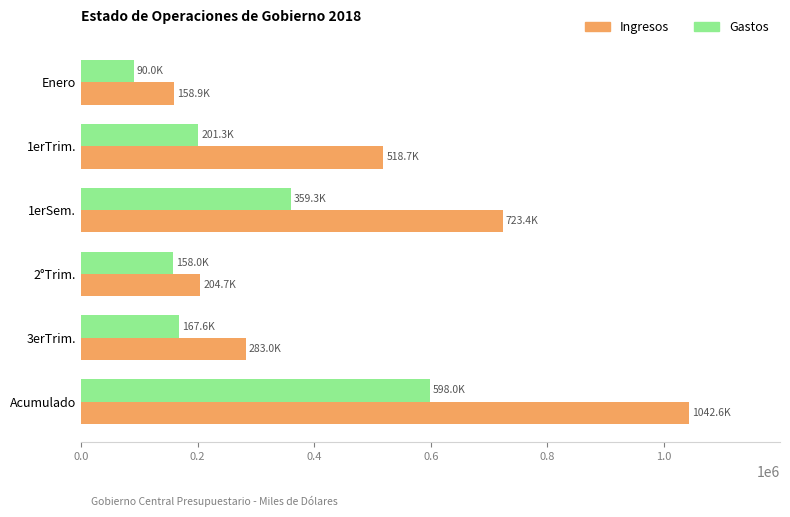

At how many categories does at least one series exceed 112532?

6